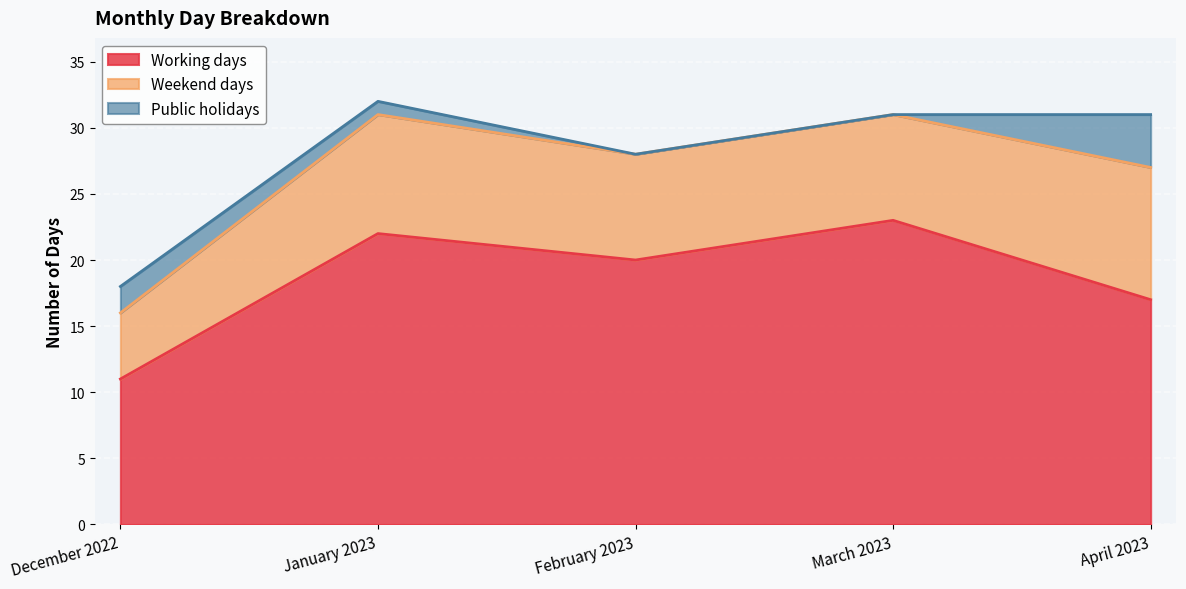

The Working days series shows 20 at February 2023. True or false?

True